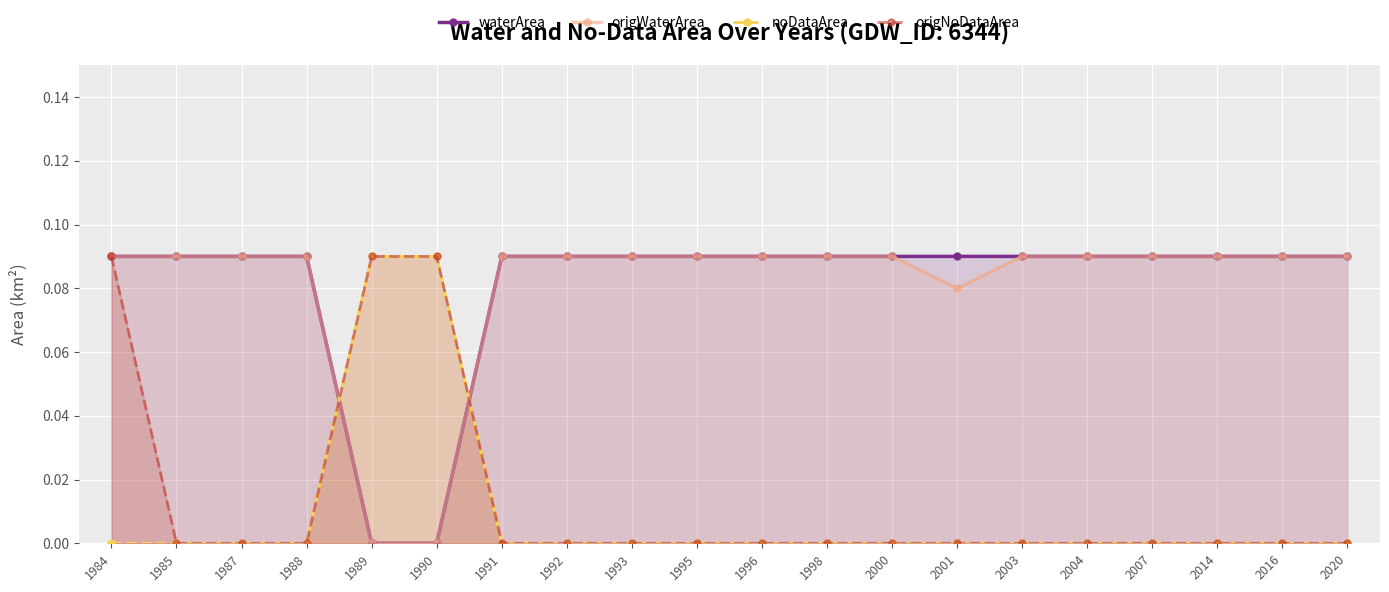

Where do origWaterArea and origNoDataArea first cross each other?

1988 and 1989